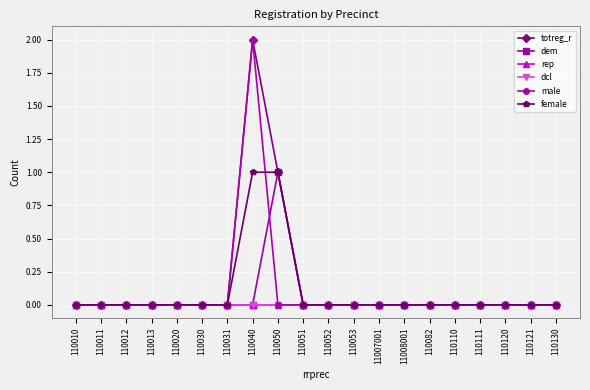

Is this an area chart (filled region under the line)?

No